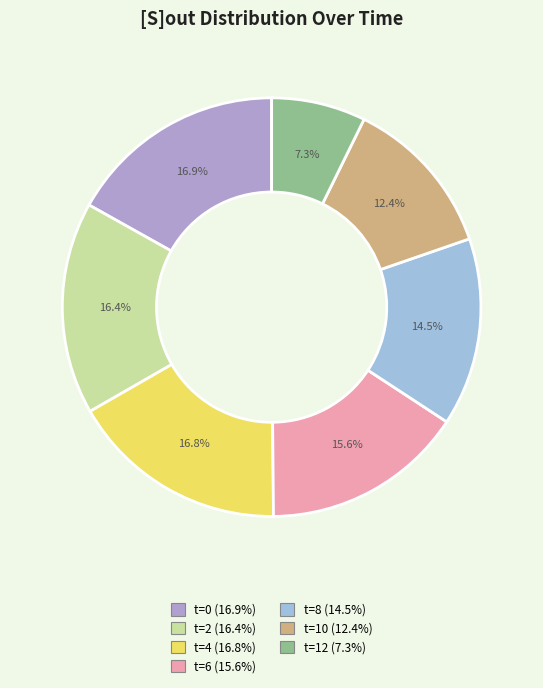

To the nearest percent, what percentage of the pie is t=0?

17%